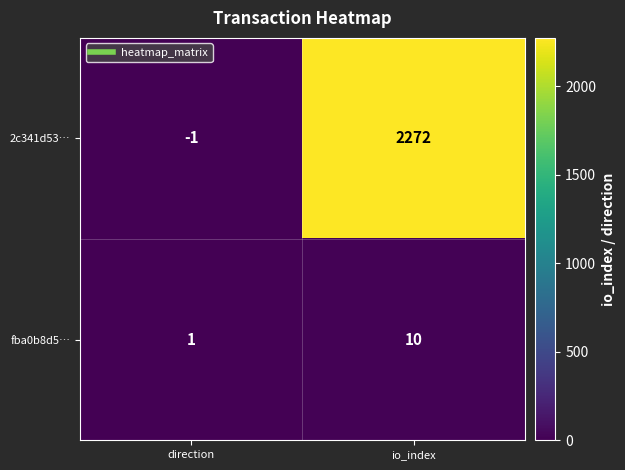

List the series in order of their peak value, highest first.

2c341d53…, fba0b8d5…